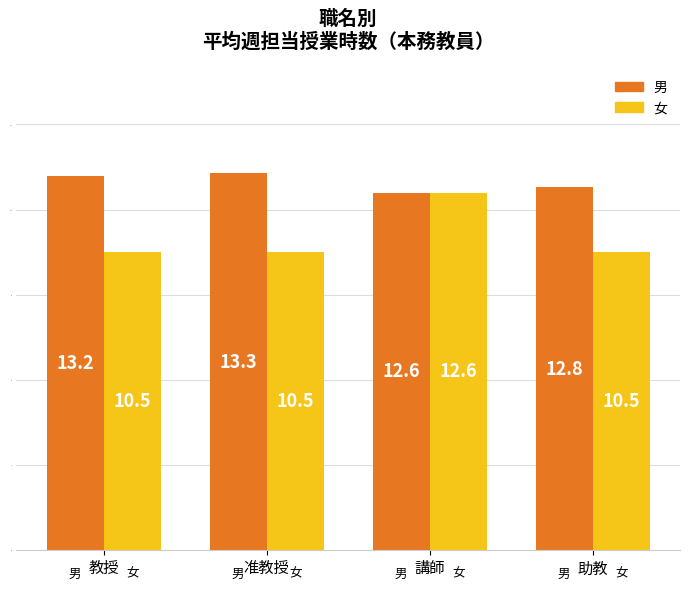

Between 准教授 and 講師, which series saw the biggest shift?

女